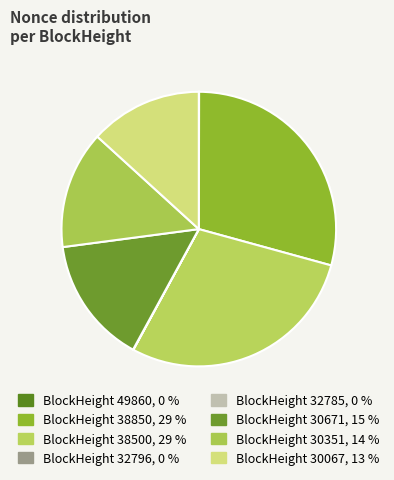

To the nearest percent, what is the difference between the largest and smallest slice percentages?

29%